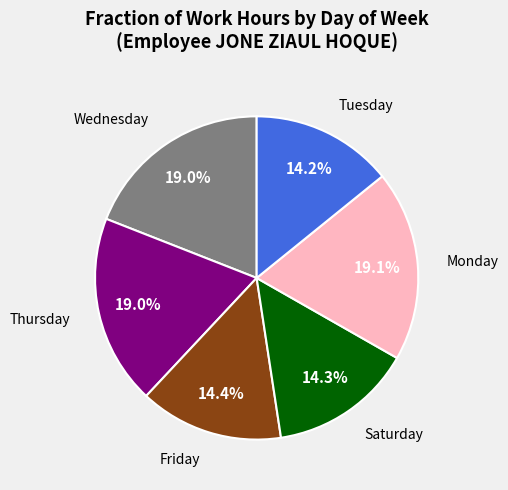

Combined, what portion of the pie is Saturday and Thursday?

33.3%